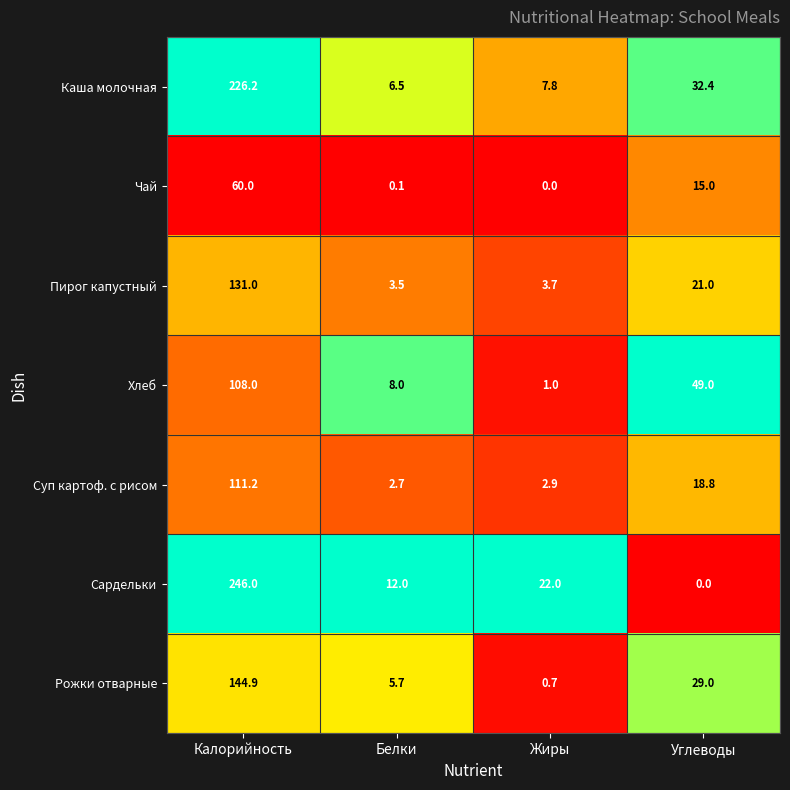

Which series has the largest total across all categories?

Сардельки